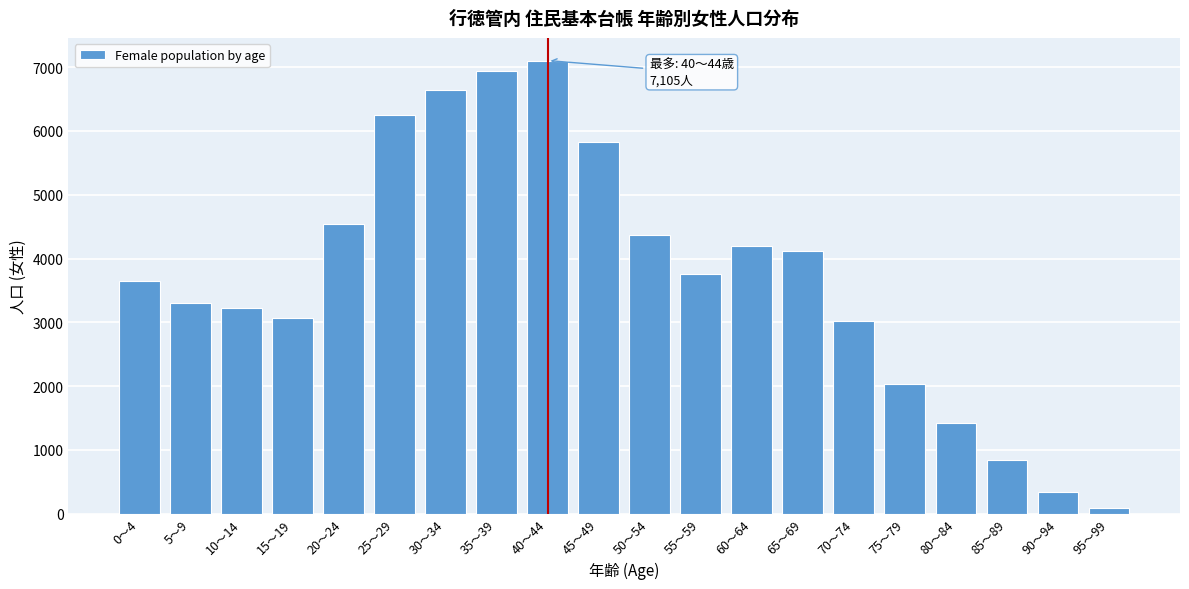

Reading left to right, extract all data points from this chart.

0～4=3643	5～9=3303	10～14=3230	15～19=3073	20～24=4540	25～29=6257	30～34=6637	35～39=6942	40～44=7105	45～49=5821	50～54=4372	55～59=3754	60～64=4202	65～69=4123	70～74=3024	75～79=2027	80～84=1421	85～89=838	90～94=332	95～99=81